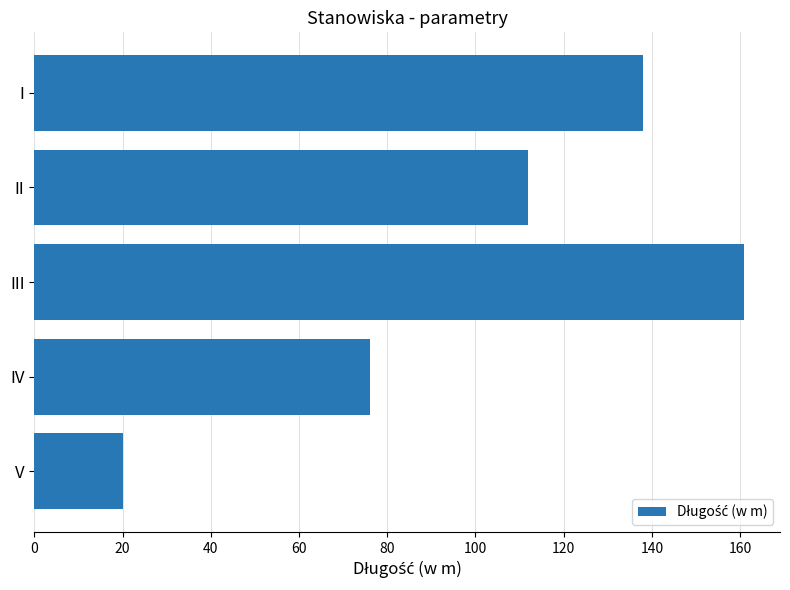

Count the number of data series in this chart.

1